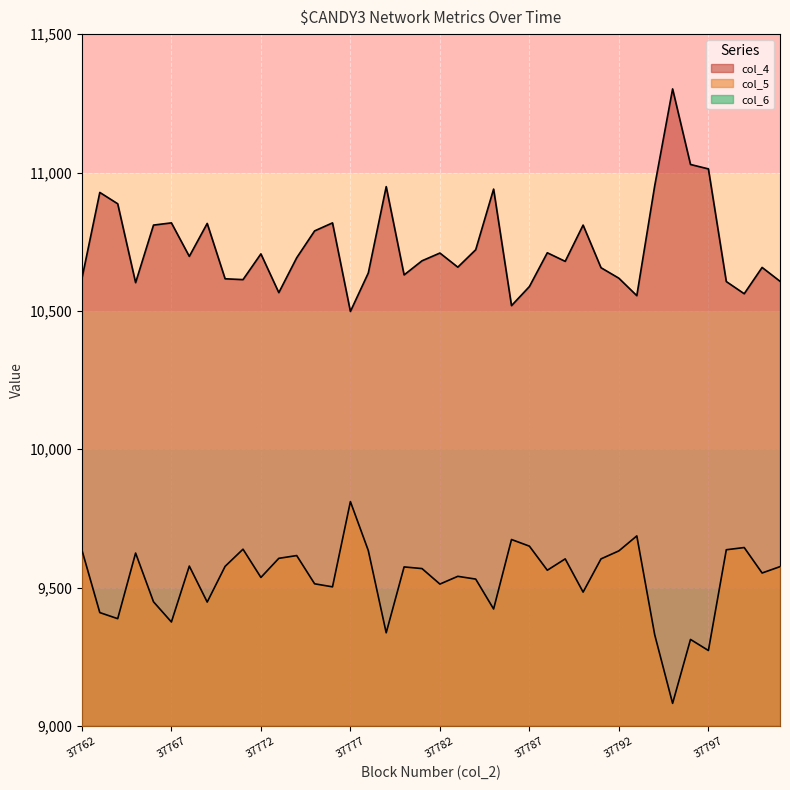

What is the total value across all series at 37763?

20647